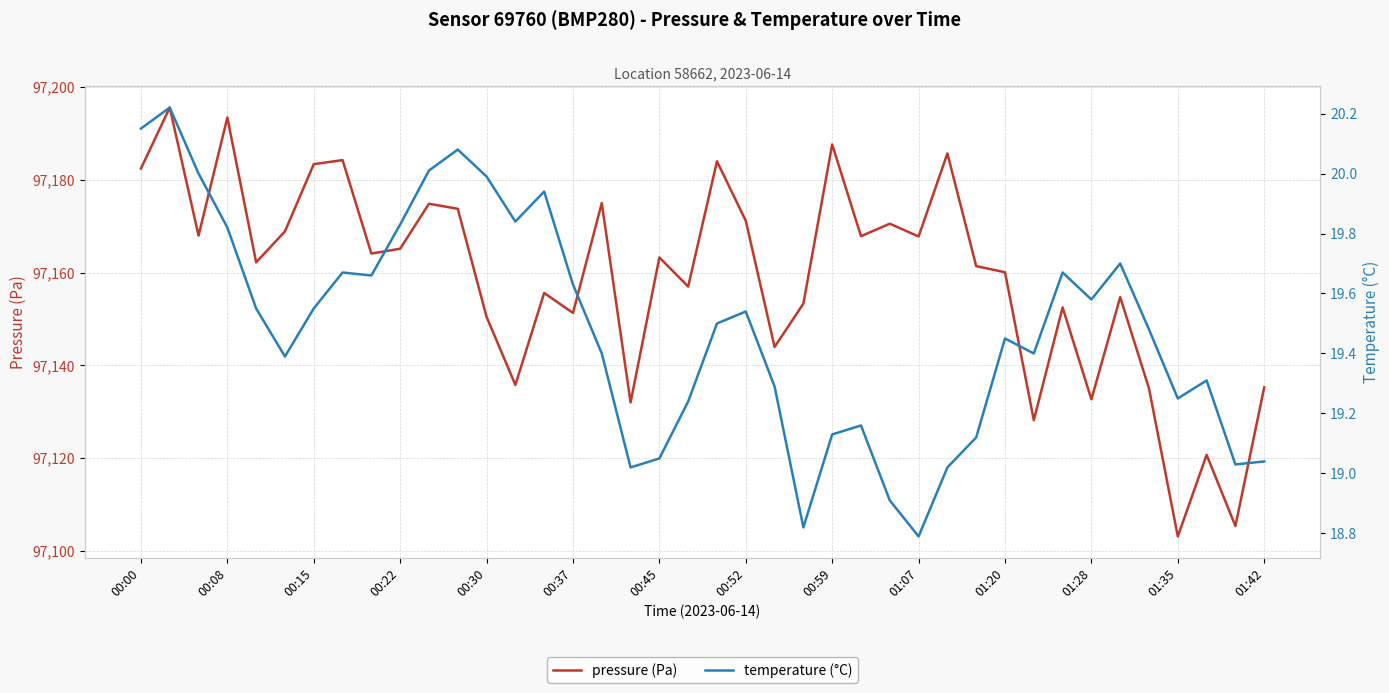

Which series has the largest total across all categories?

pressure (Pa)